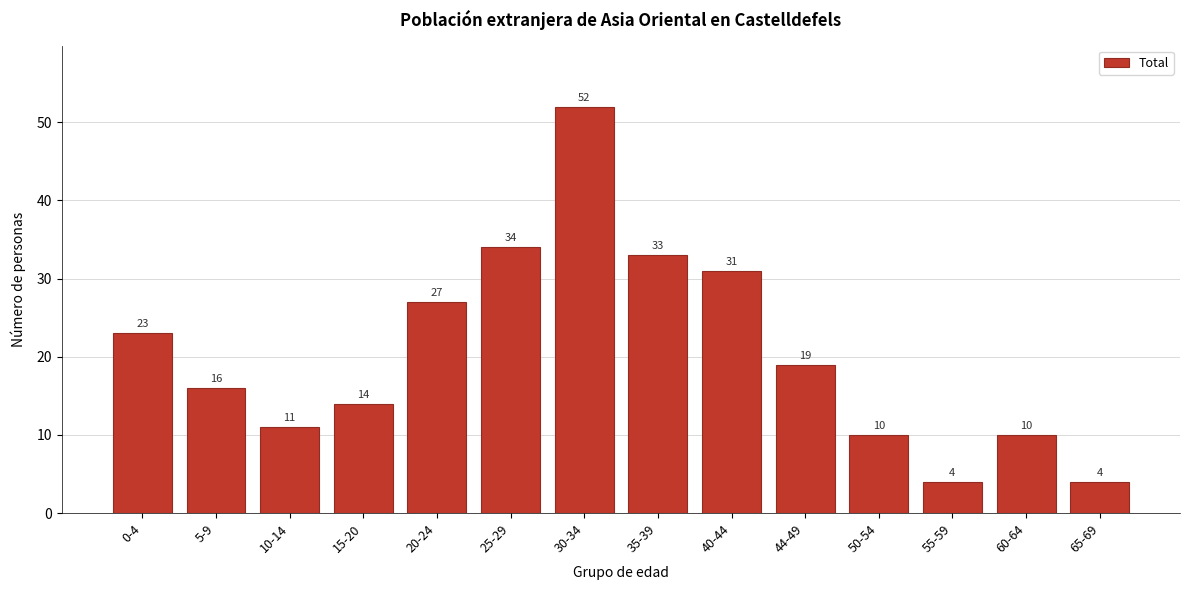

Reading left to right, what are all the values shown in this chart?

0-4=23	5-9=16	10-14=11	15-20=14	20-24=27	25-29=34	30-34=52	35-39=33	40-44=31	44-49=19	50-54=10	55-59=4	60-64=10	65-69=4